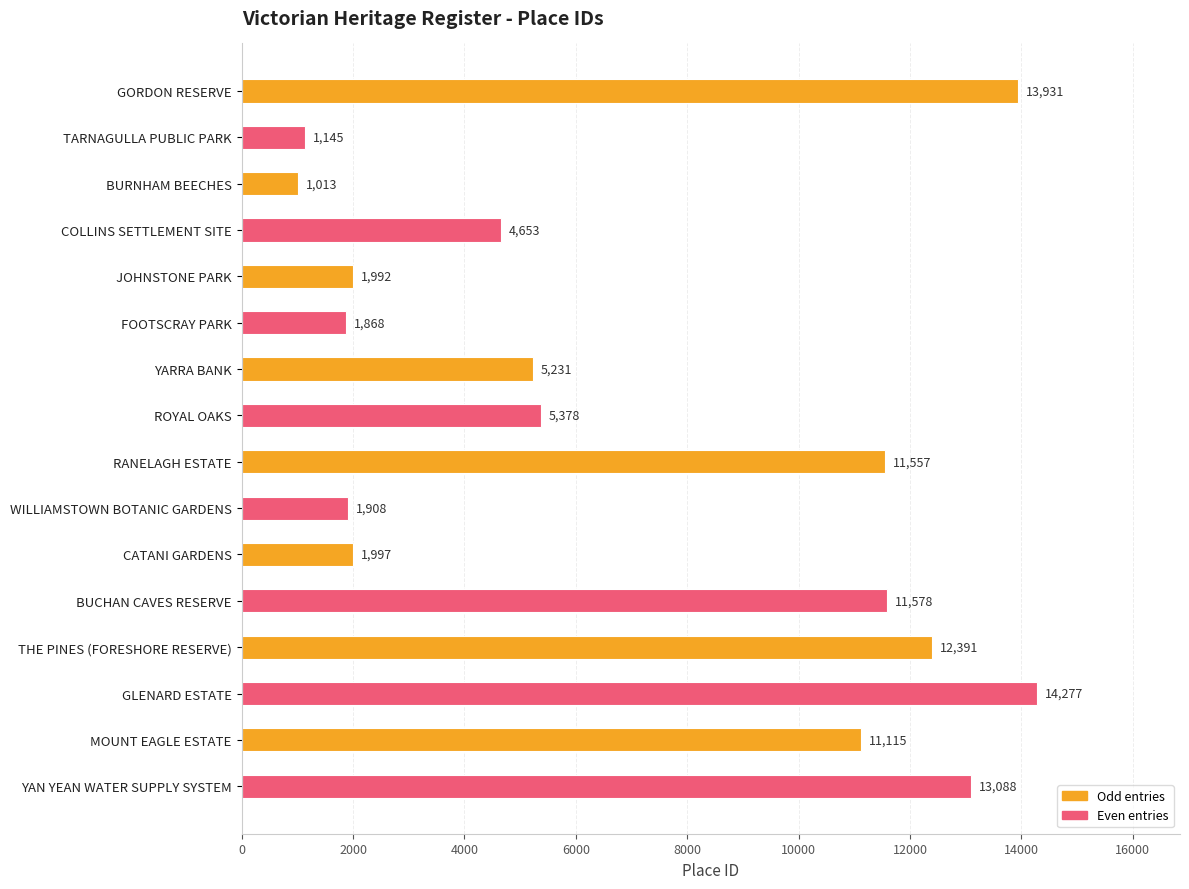

How many bars are there in total?

16